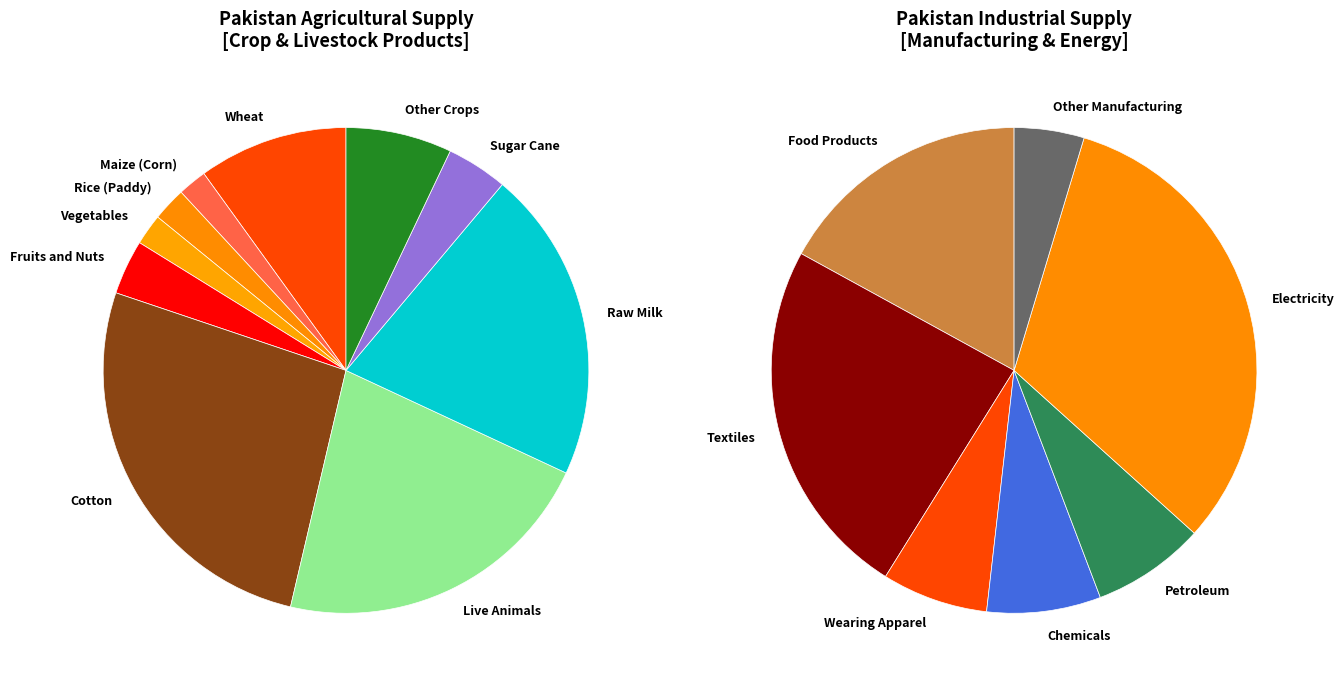

Count the number of slices in the pie.

10